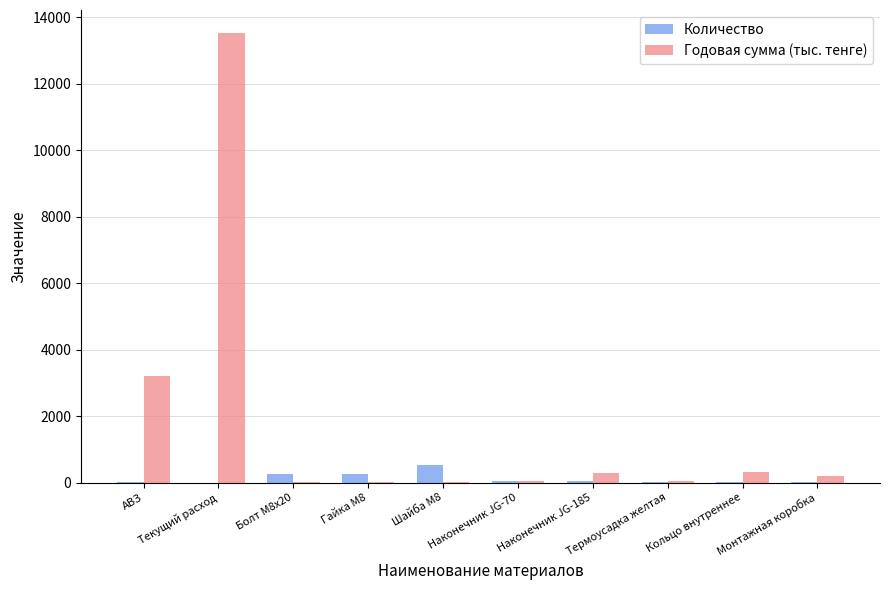

What is the sum of all Годовая сумма (тыс. тенге) values?

17702.7